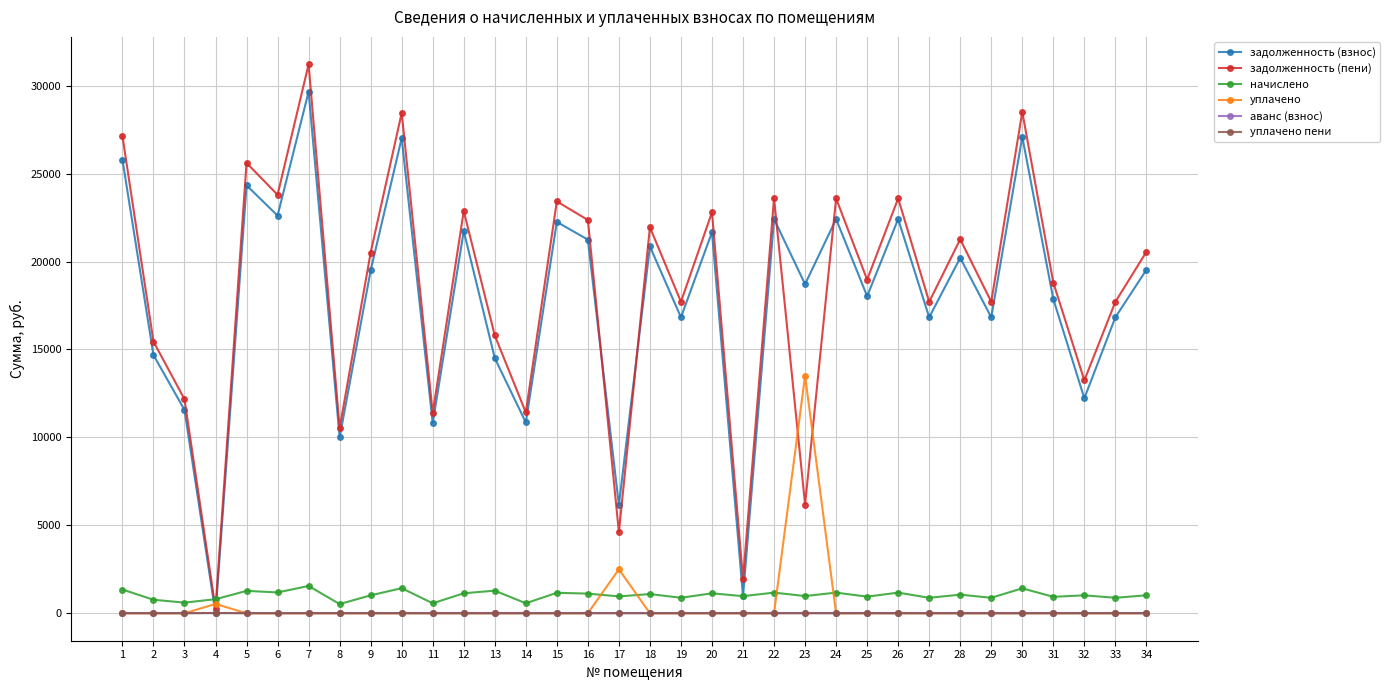

What are all the series names shown in the legend?

задолженность (взнос), задолженность (пени), начислено, уплачено, аванс (взнос), уплачено пени